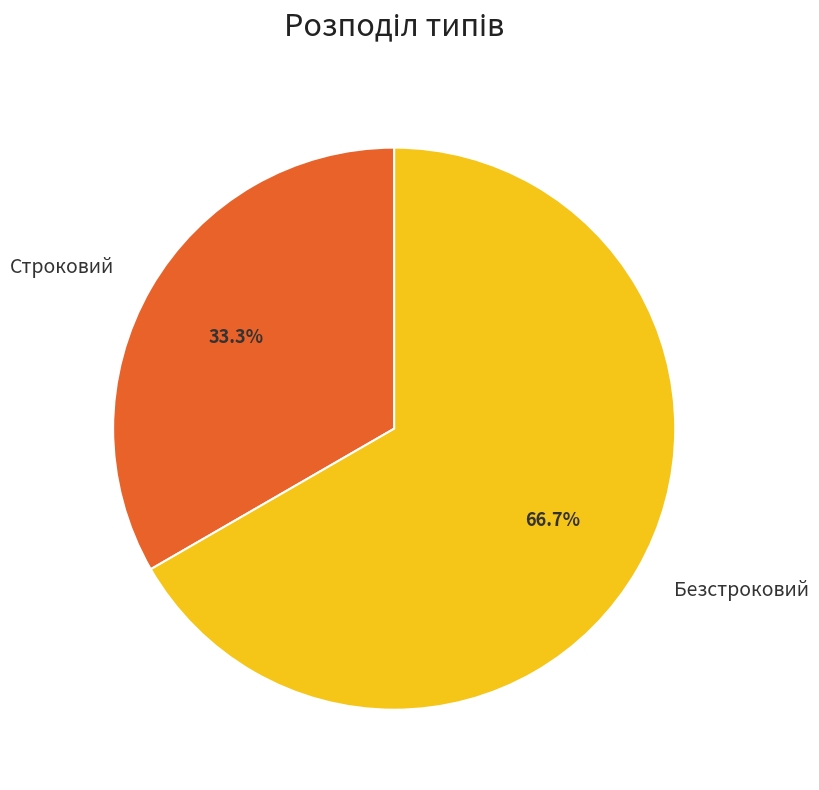

How many segments does this pie chart have?

2